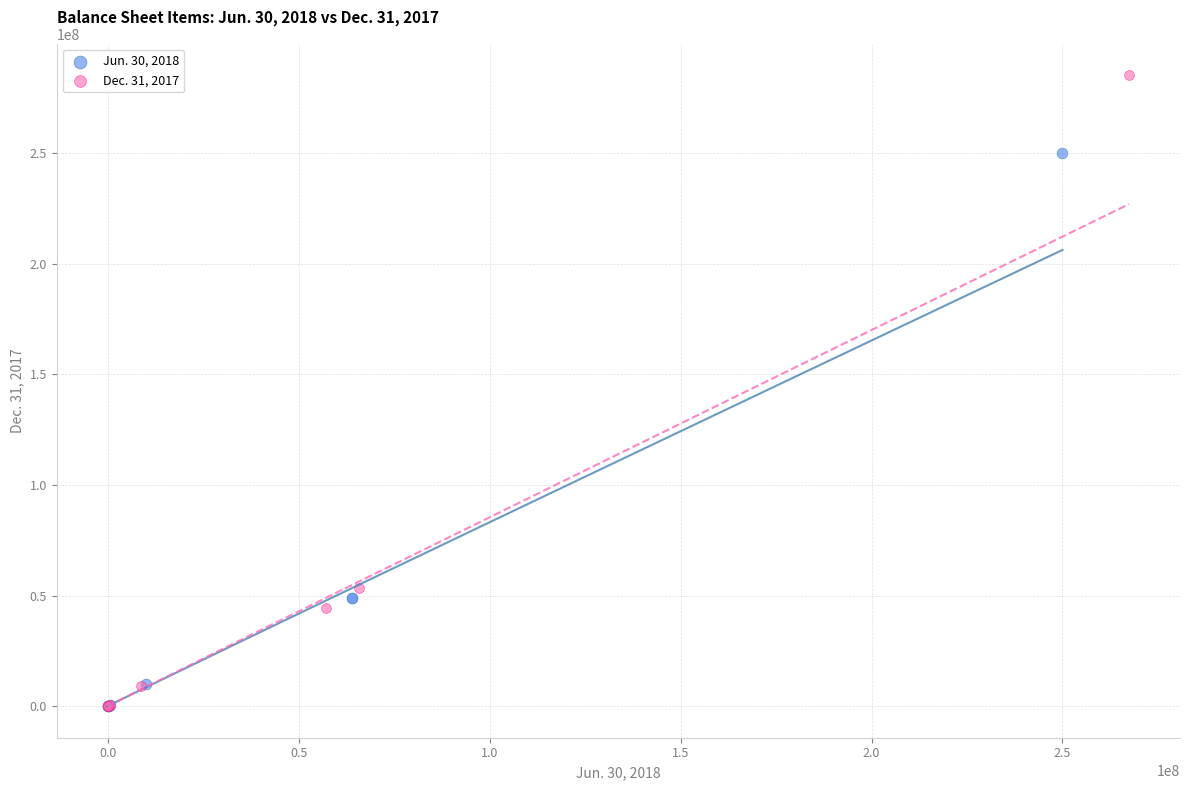

Which series reaches the maximum Y coordinate?

Dec. 31, 2017